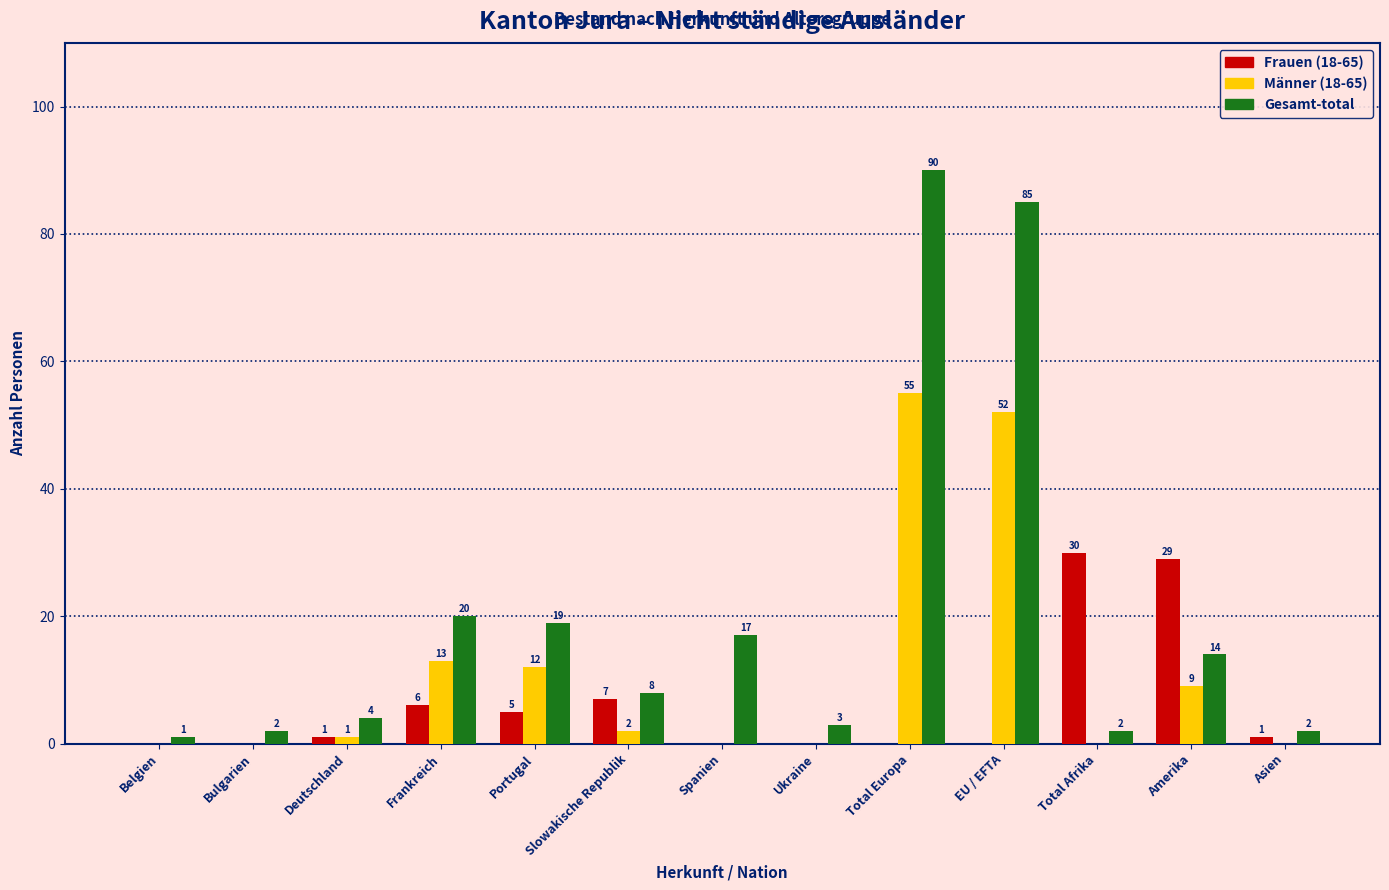

Which series has the largest total across all categories?

Gesamt-total